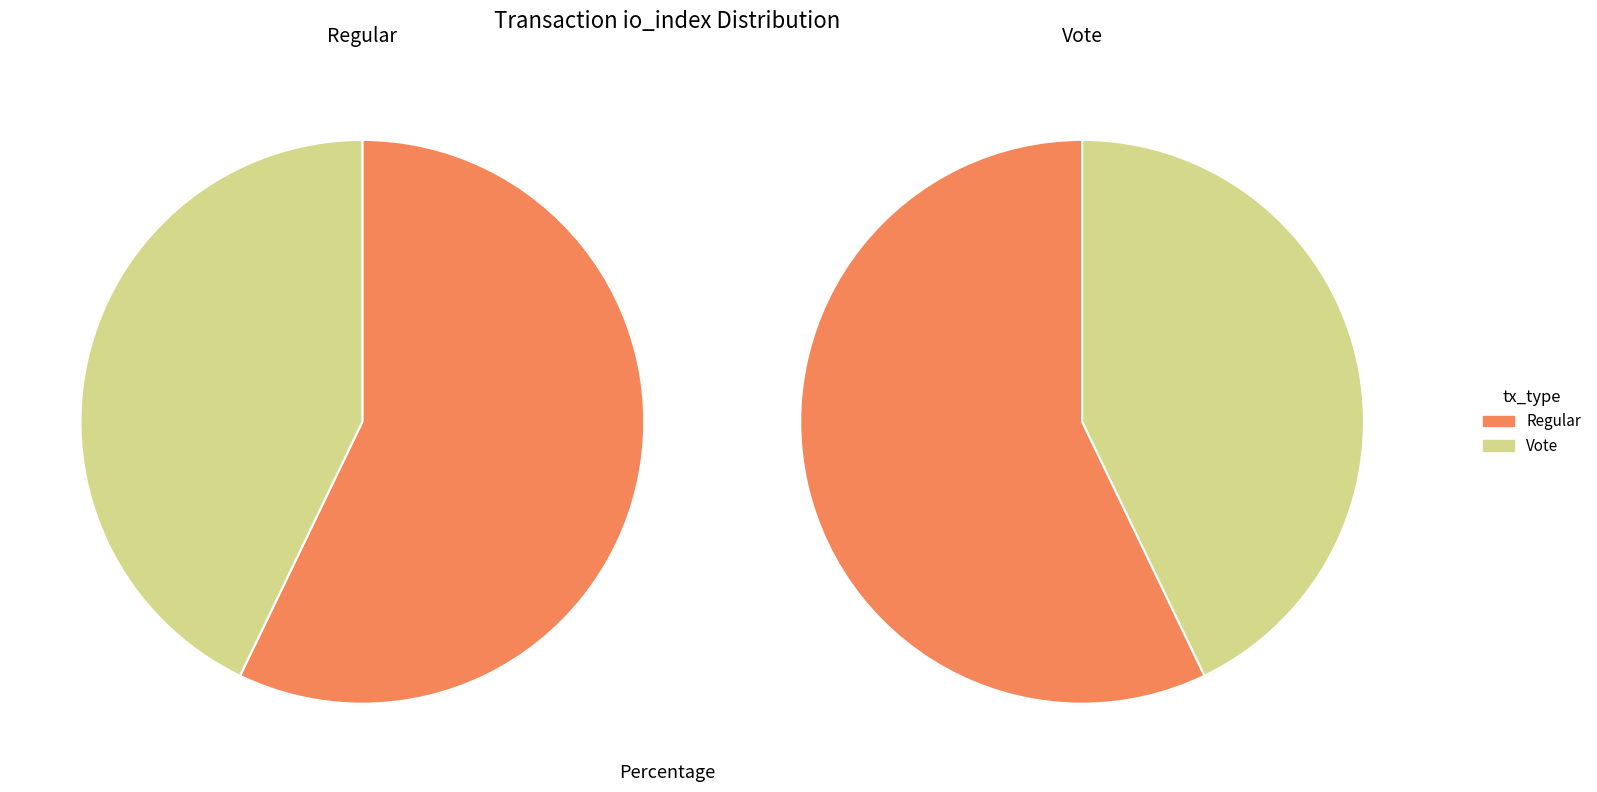

To the nearest percent, what is the difference between the largest and smallest slice percentages?

14%